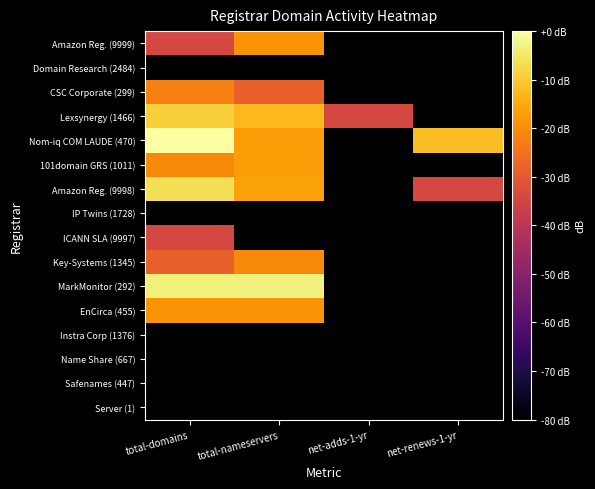

Rank the series by their maximum value, from highest to lowest.

Nom-iq COM LAUDE (470), MarkMonitor (292), Amazon Reg. (9998), Lexsynergy (1466), 101domain GRS (1011), Amazon Reg. (9999), EnCirca (455), Key-Systems (1345), CSC Corporate (299), ICANN SLA (9997), Domain Research (2484), IP Twins (1728), Instra Corp (1376), Name Share (667), Safenames (447), Server (1)